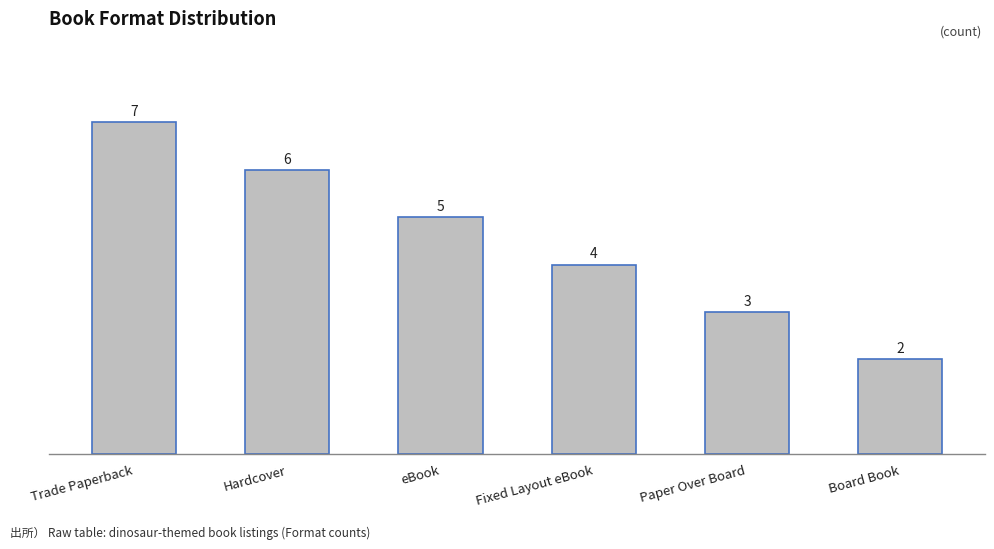

What is the maximum value shown in the chart?

7